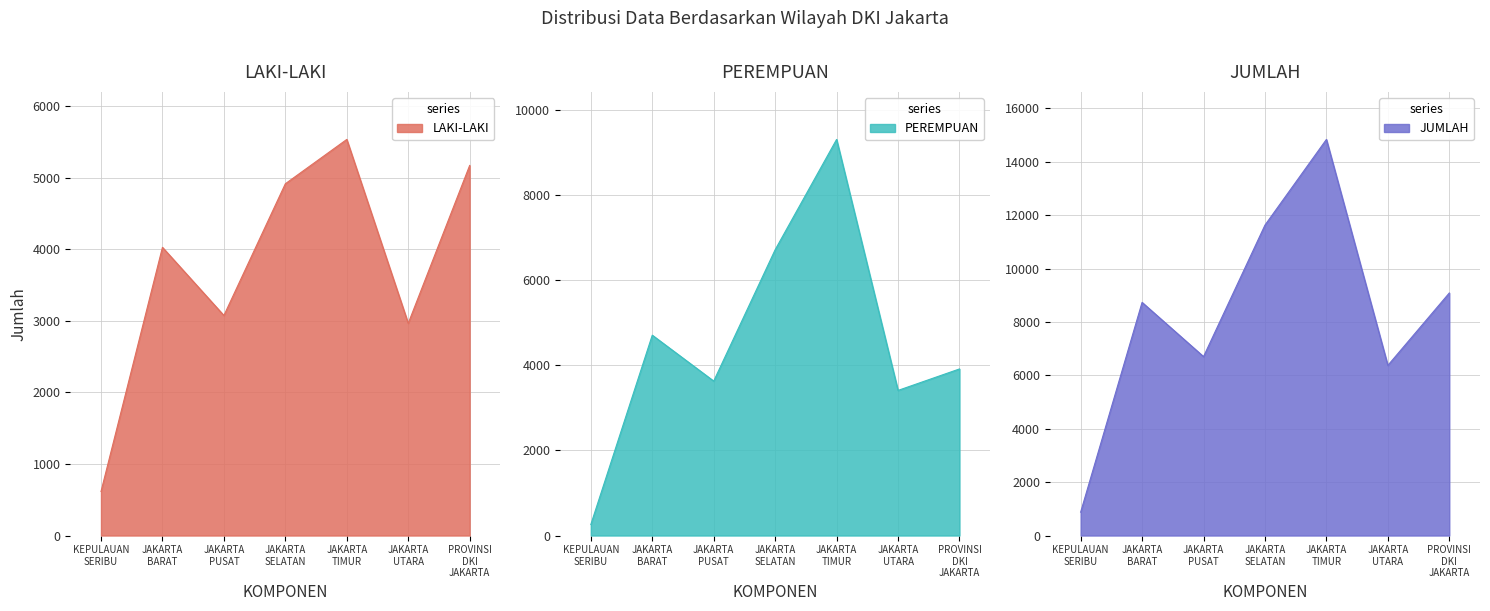

The value of PEREMPUAN at KEPULAUAN SERIBU is 259. True or false?

True